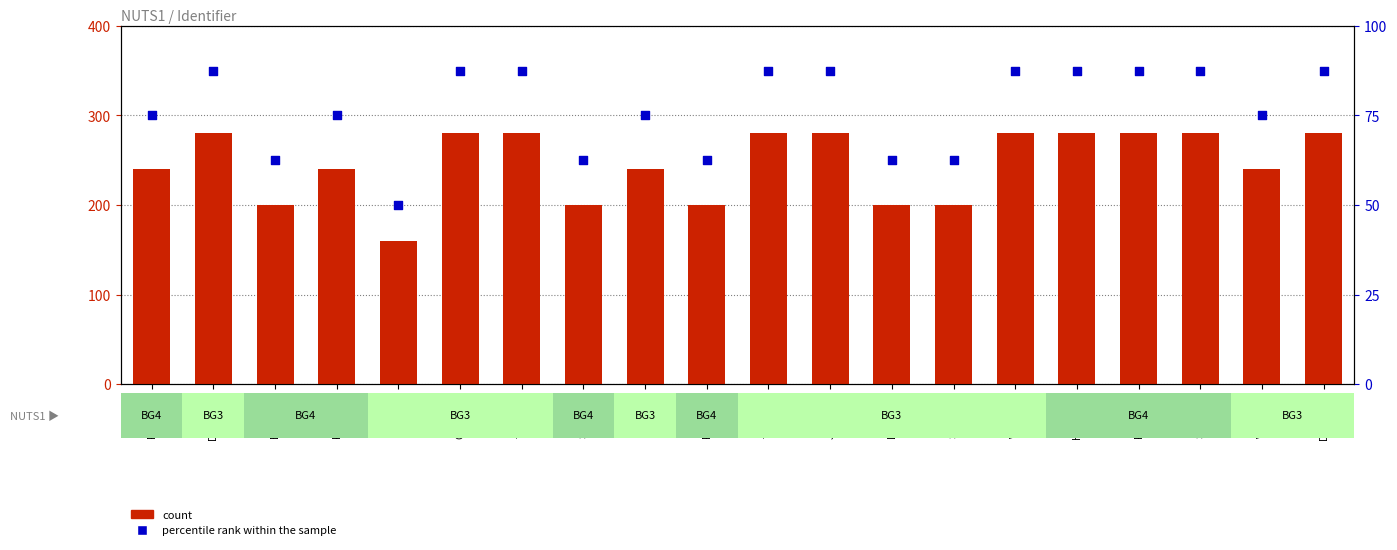

At which category is the sum across all series the highest?

DOB20-01